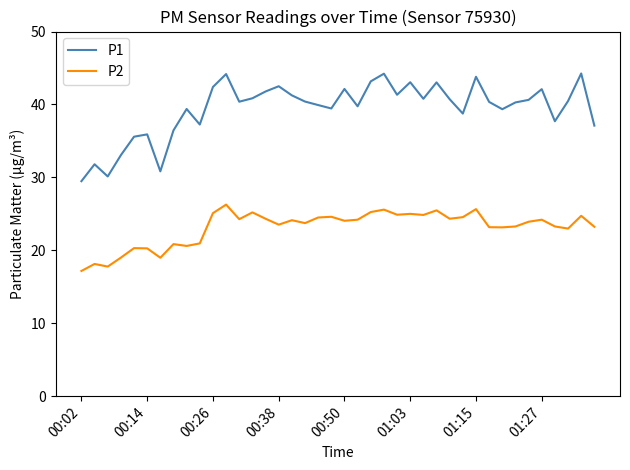

True or false: P2 and P1 intersect in this chart.

False